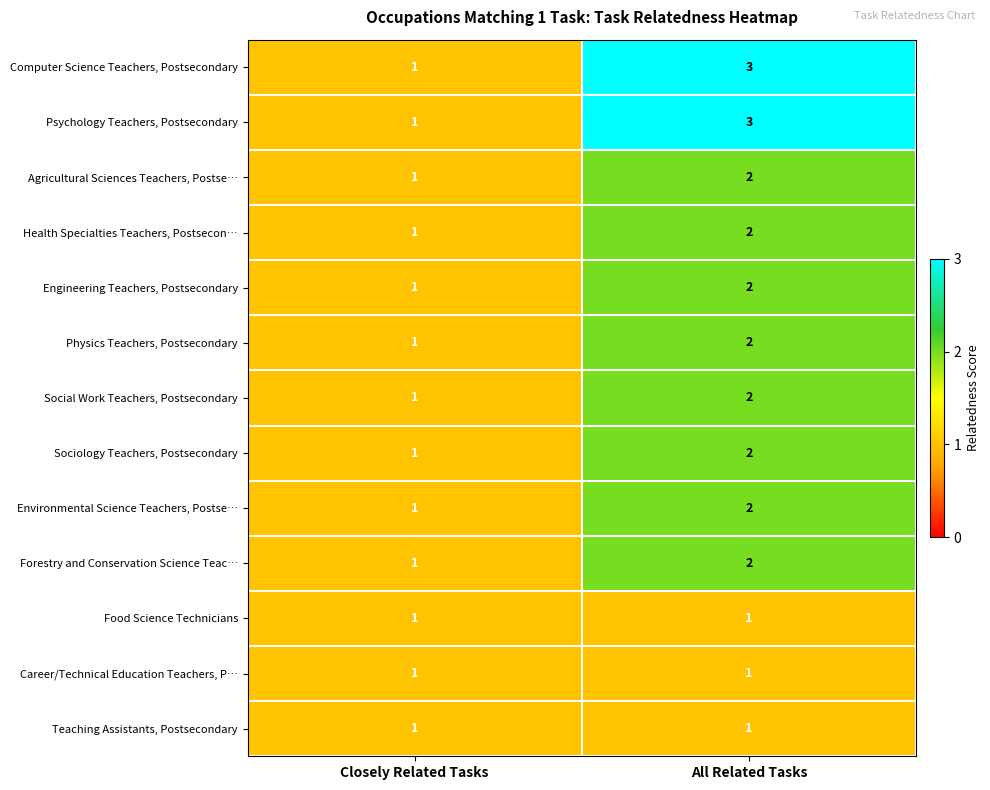

List the labels in order of Computer Science Teachers, Postsecondary value, smallest first.

Closely Related Tasks, All Related Tasks